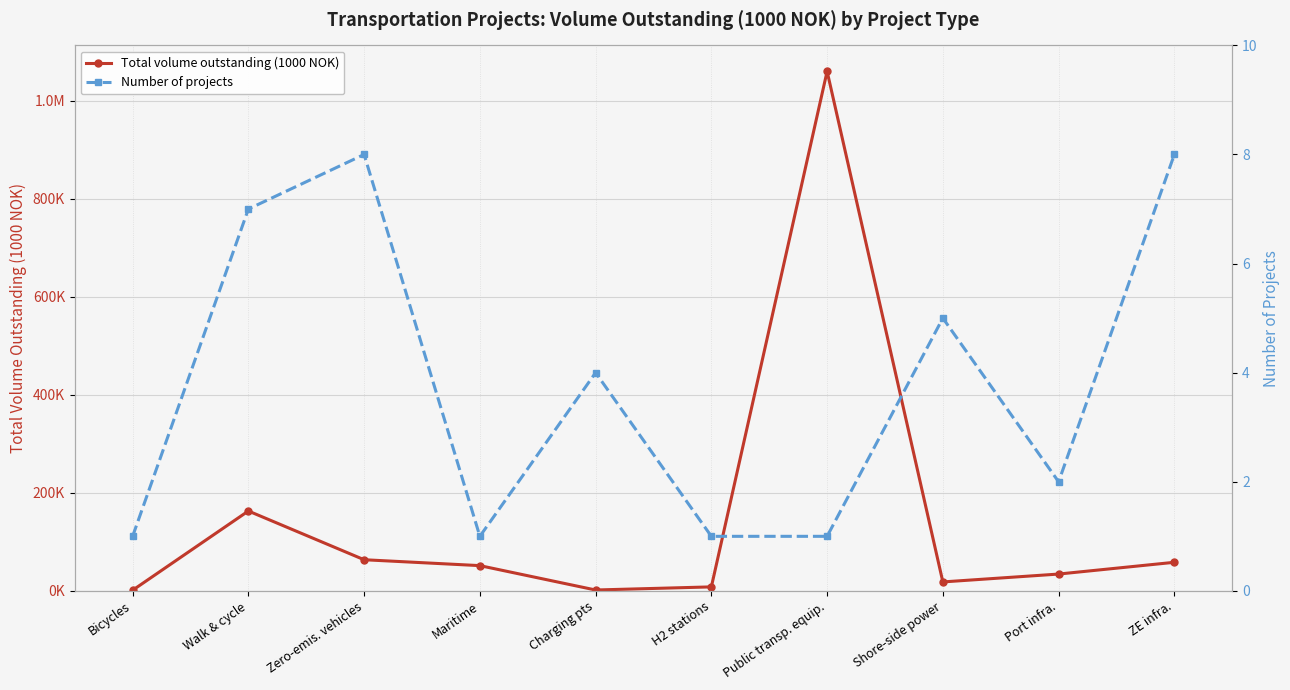

List the series in order of their overall mean, highest first.

Total volume outstanding (1000 NOK), Number of projects